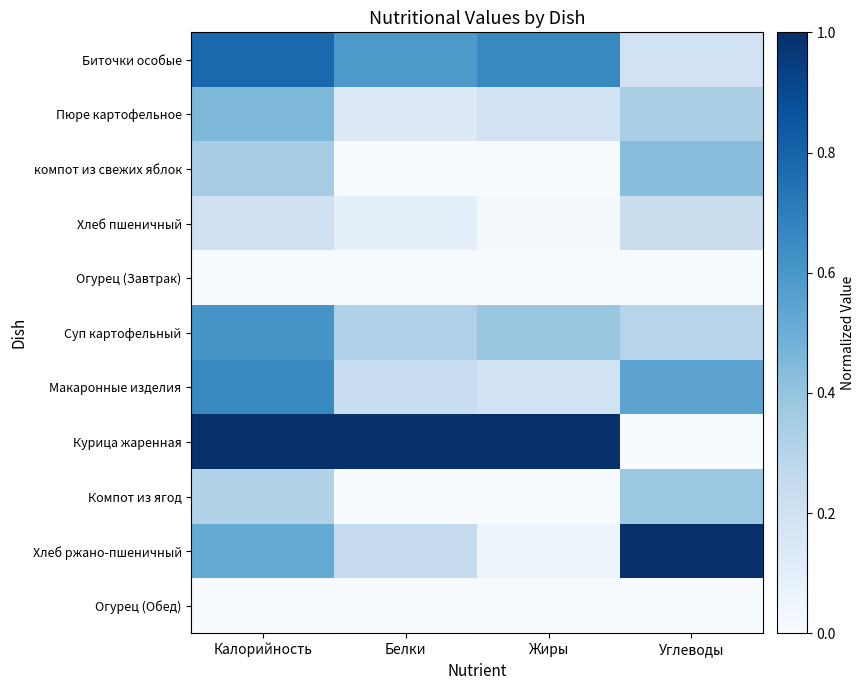

Which has a higher value, Жиры or Белки?

Жиры